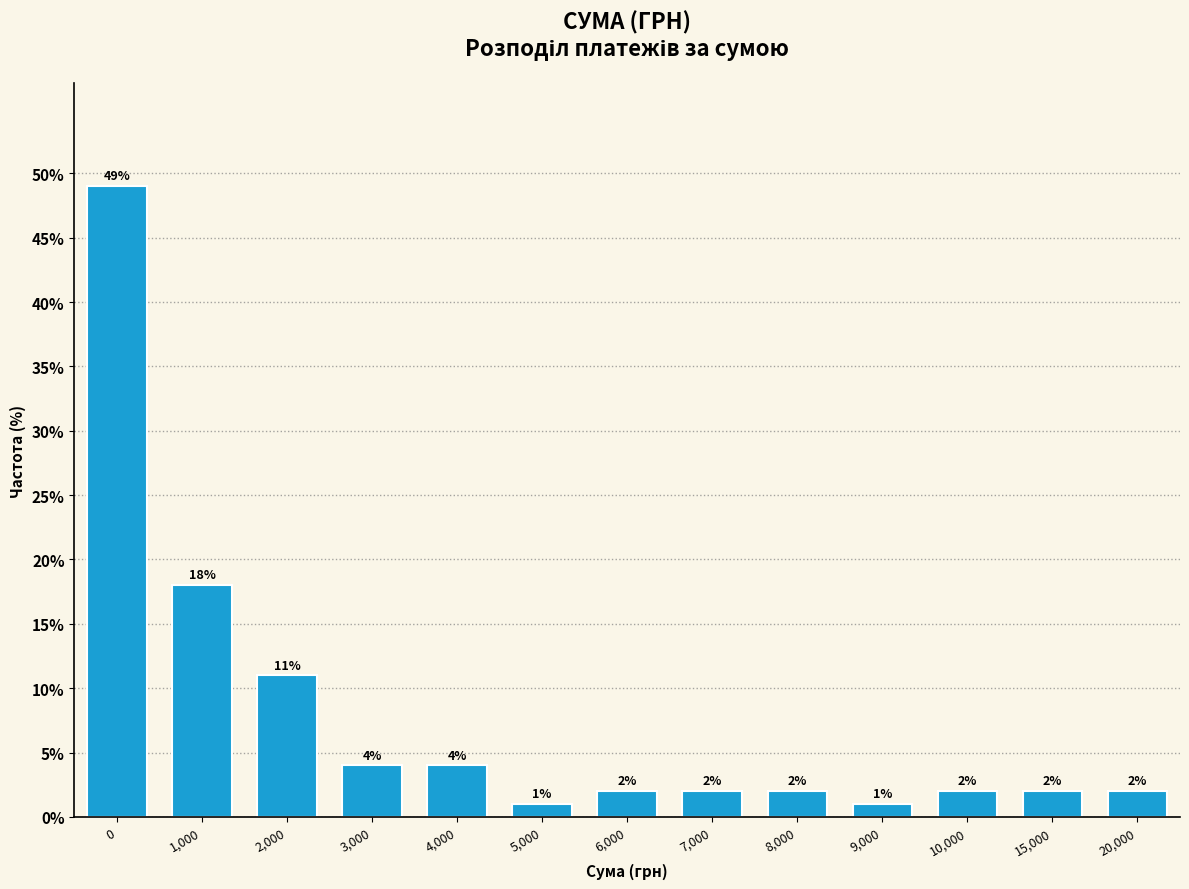

Reading right to left, extract all data points from this chart.

2	2	2	1	2	2	2	1	4	4	11	18	49